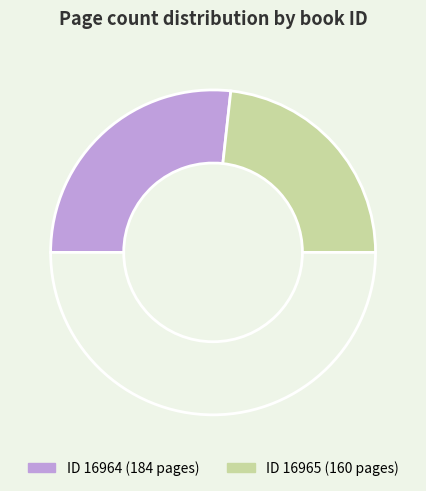

How many slices are in this pie chart?

3